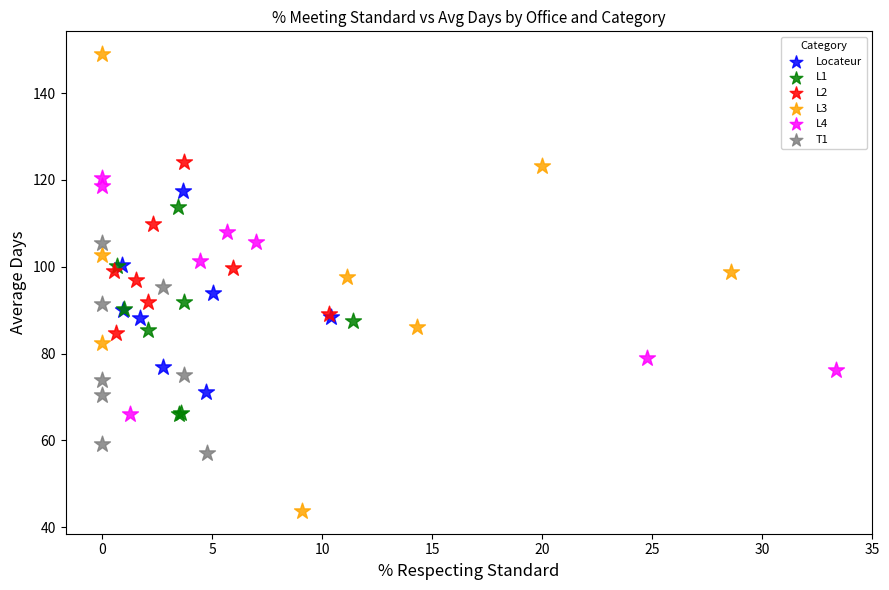

Which series has the widest spread of Y values?

L3